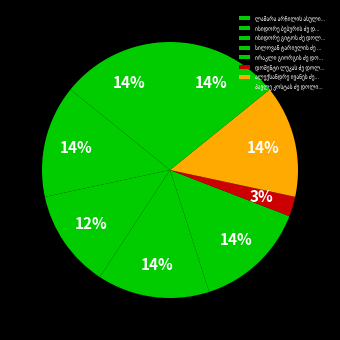

Is the sum of ალექსანდრე ივანეს ძე დუმბაძე and ისიდორე ბებურის ძე დოლიძე greater than half?

No